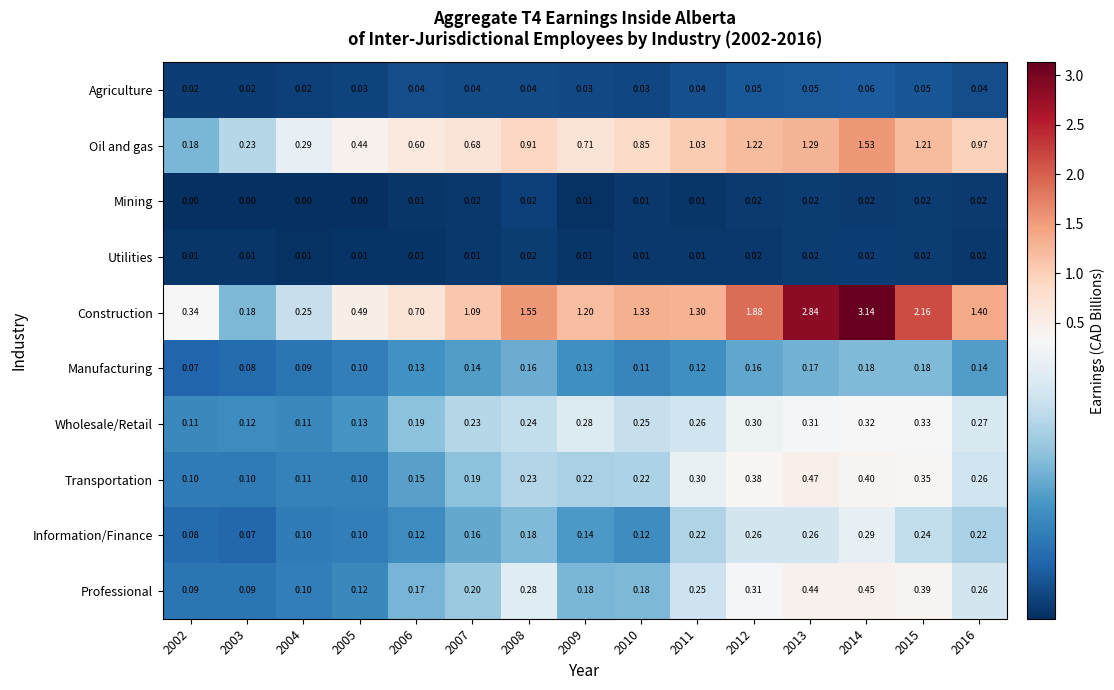

What is the total value across all series at 2014?

6.4